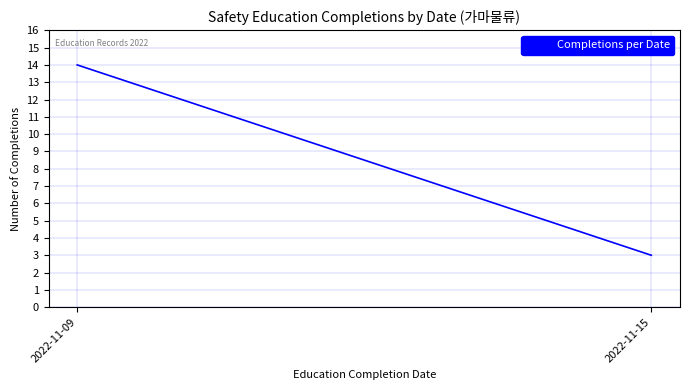

Reading right to left, what are all the values shown in this chart?

3	14